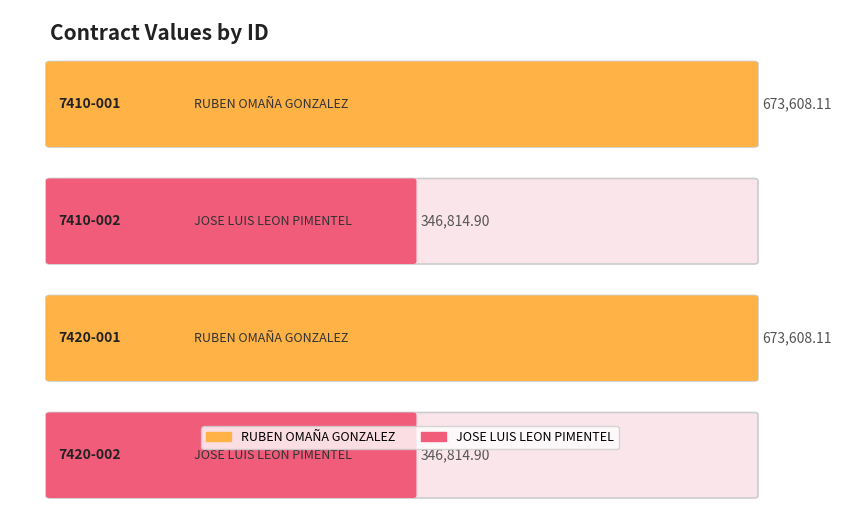

The chart shows a value of 476502.8 at 7420-002. True or false?

False